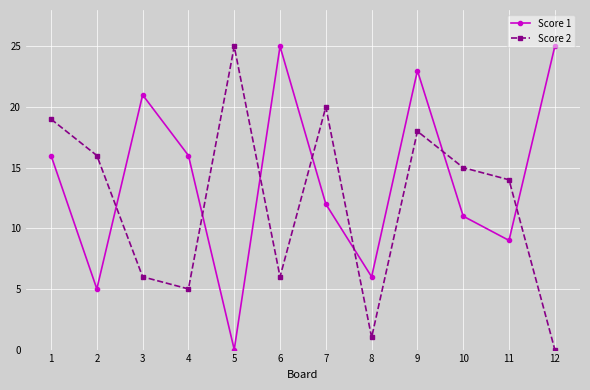

What is the value of the Score 1 point at the 1st from the left?

16